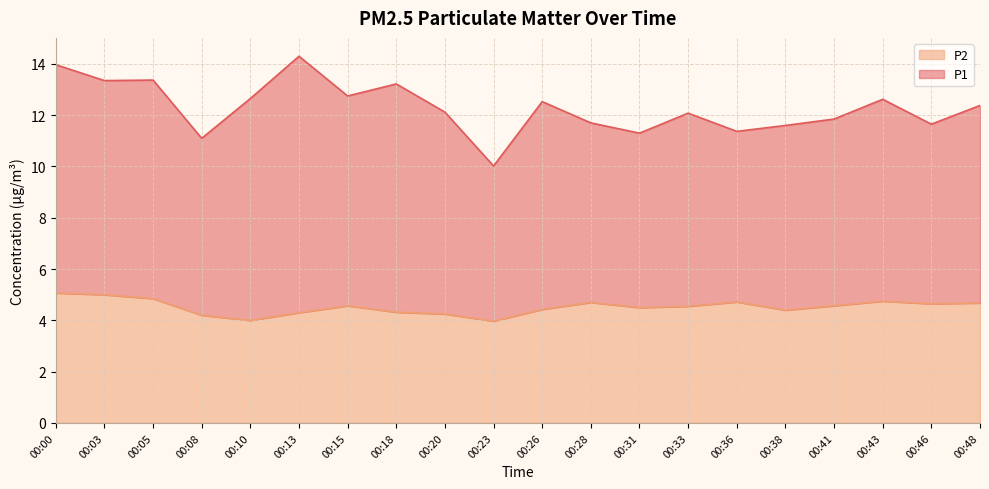

Rank the categories by value from lowest to highest.

00:23, 00:10, 00:08, 00:20, 00:13, 00:18, 00:38, 00:26, 00:31, 00:33, 00:15, 00:41, 00:46, 00:48, 00:28, 00:36, 00:43, 00:05, 00:03, 00:00